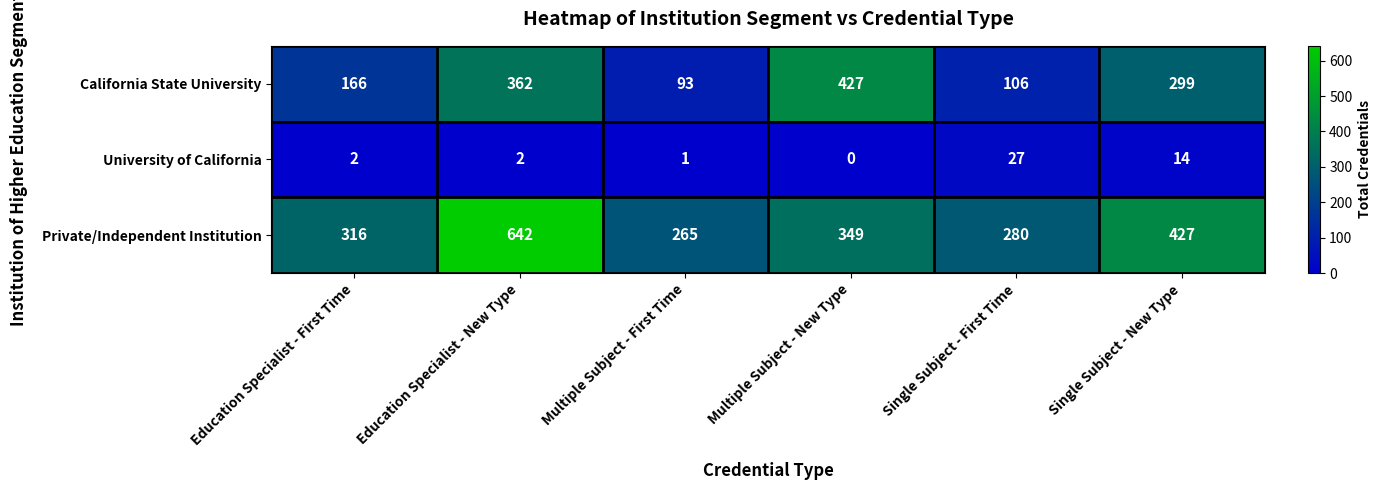

Which series has the widest spread of values?

Private/Independent Institution